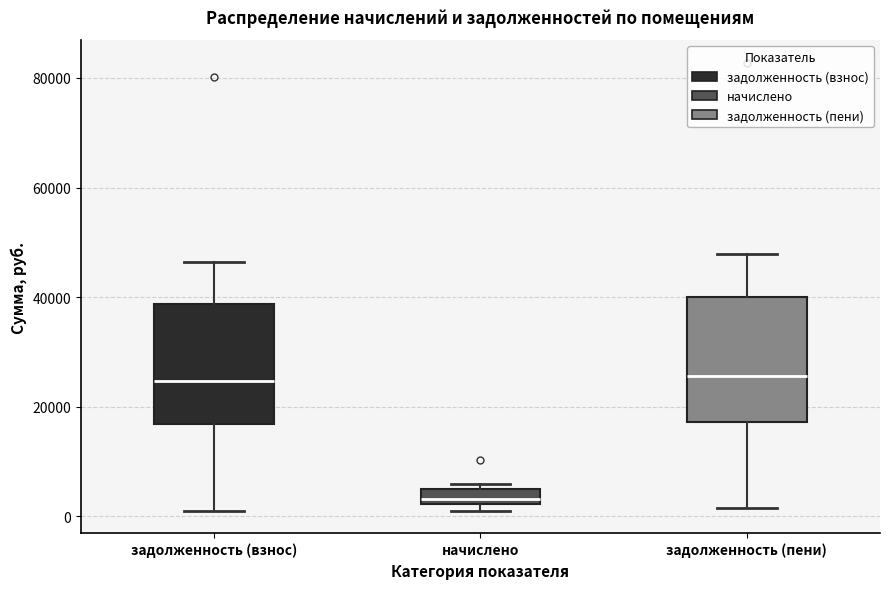

Which box's median line is the lowest?

начислено